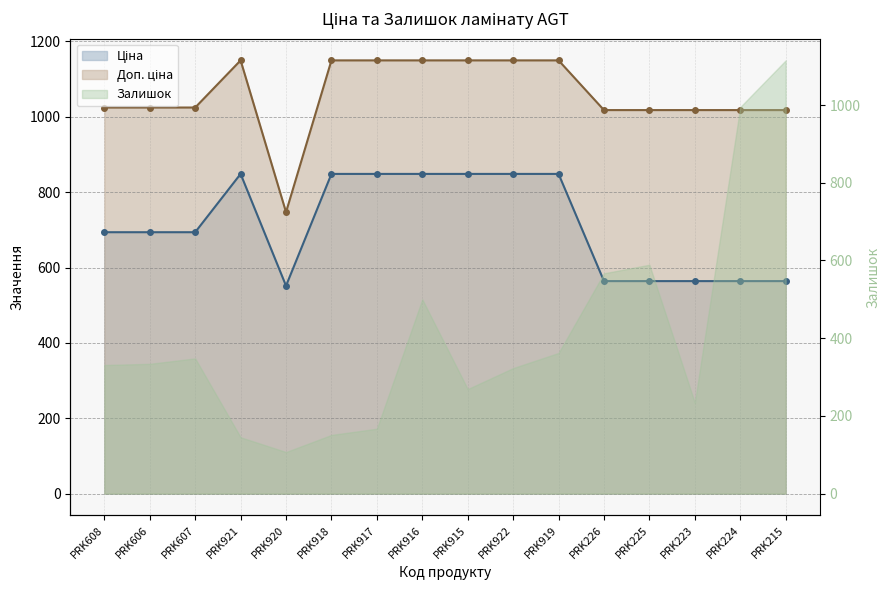

What is the smallest value displayed?

551.5